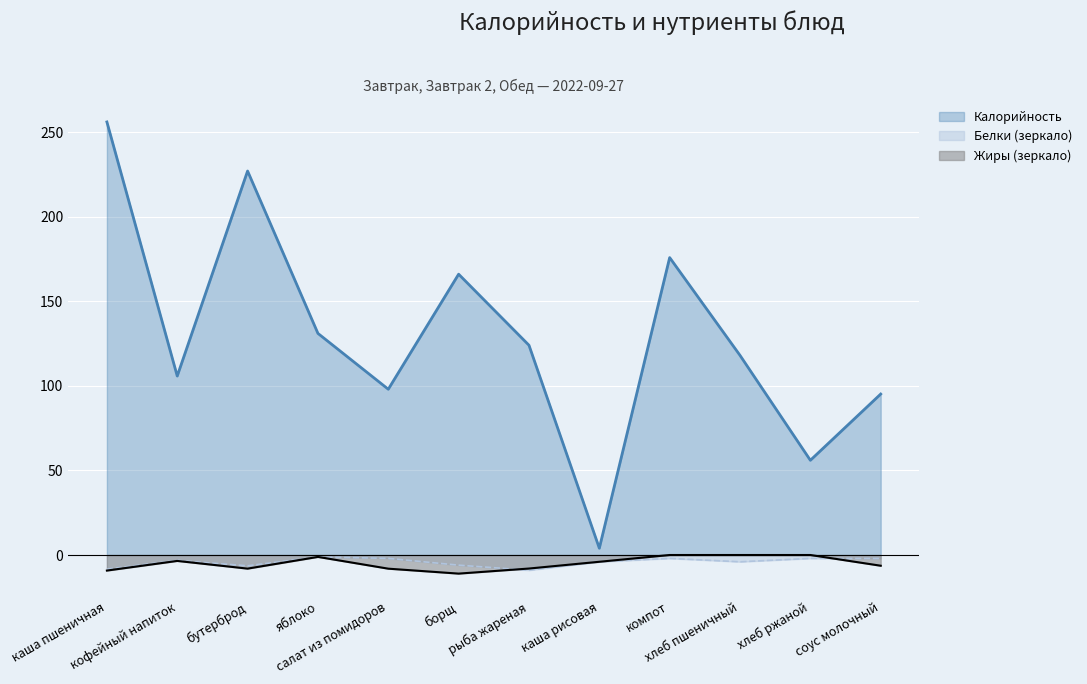

List the series in order of their peak value, lowest first.

Белки, Жиры, Калорийность